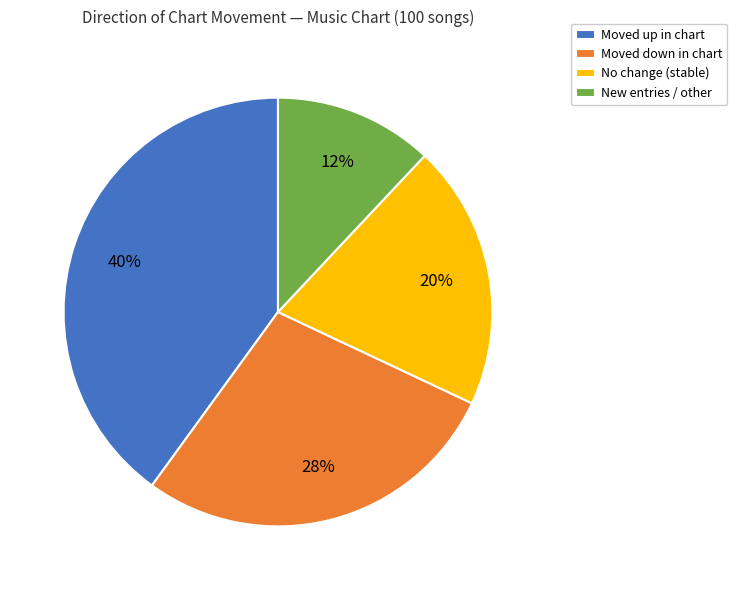

What is the ratio of the value at Moved up in chart to the value at Moved down in chart?

1.4